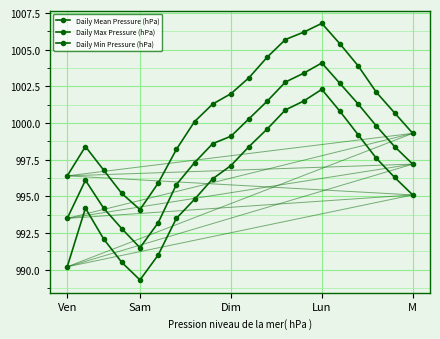

True or false: Daily Max Pressure (hPa) and Daily Min Pressure (hPa) cross at least once.

False